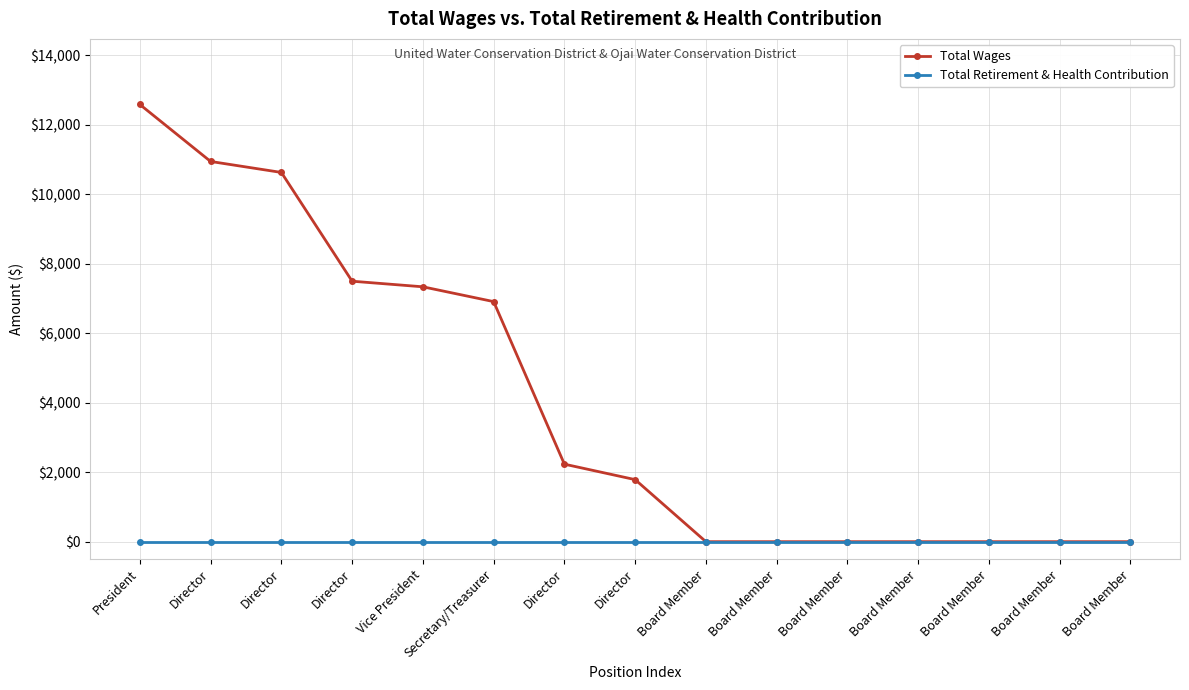

What are all the series names shown in the legend?

Total Wages, Total Retirement & Health Contribution